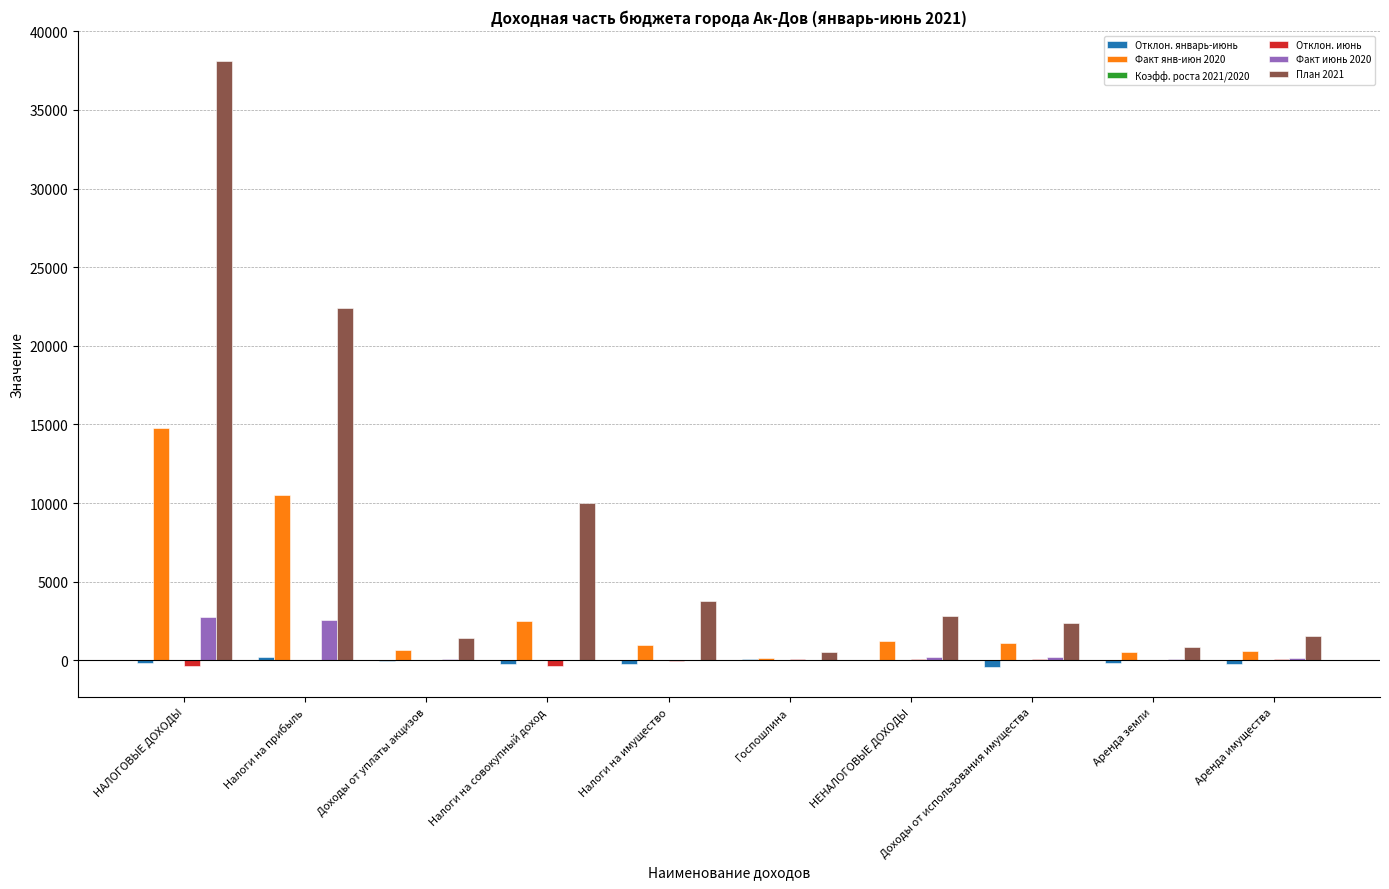

What is the sum of all Факт янв-июн 2020 values?

32978.0